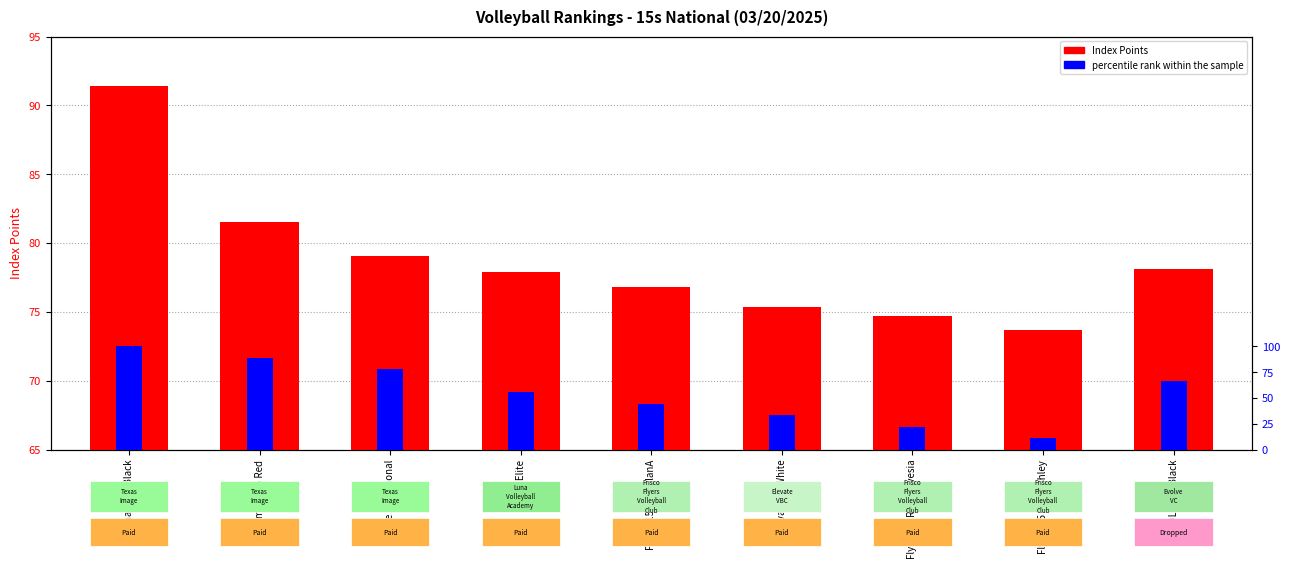

Rank the series by their average value, from highest to lowest.

Index Points, percentile rank within the sample